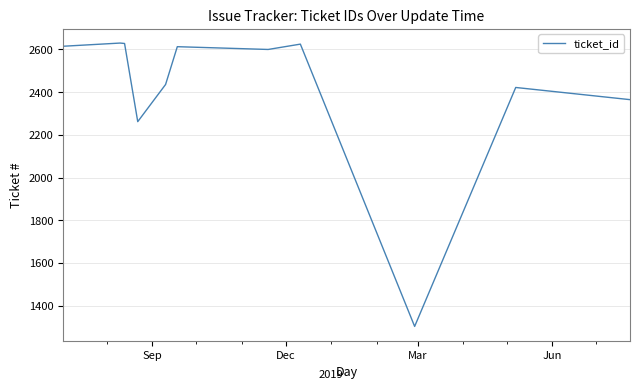

What is the maximum value shown in the chart?

2630